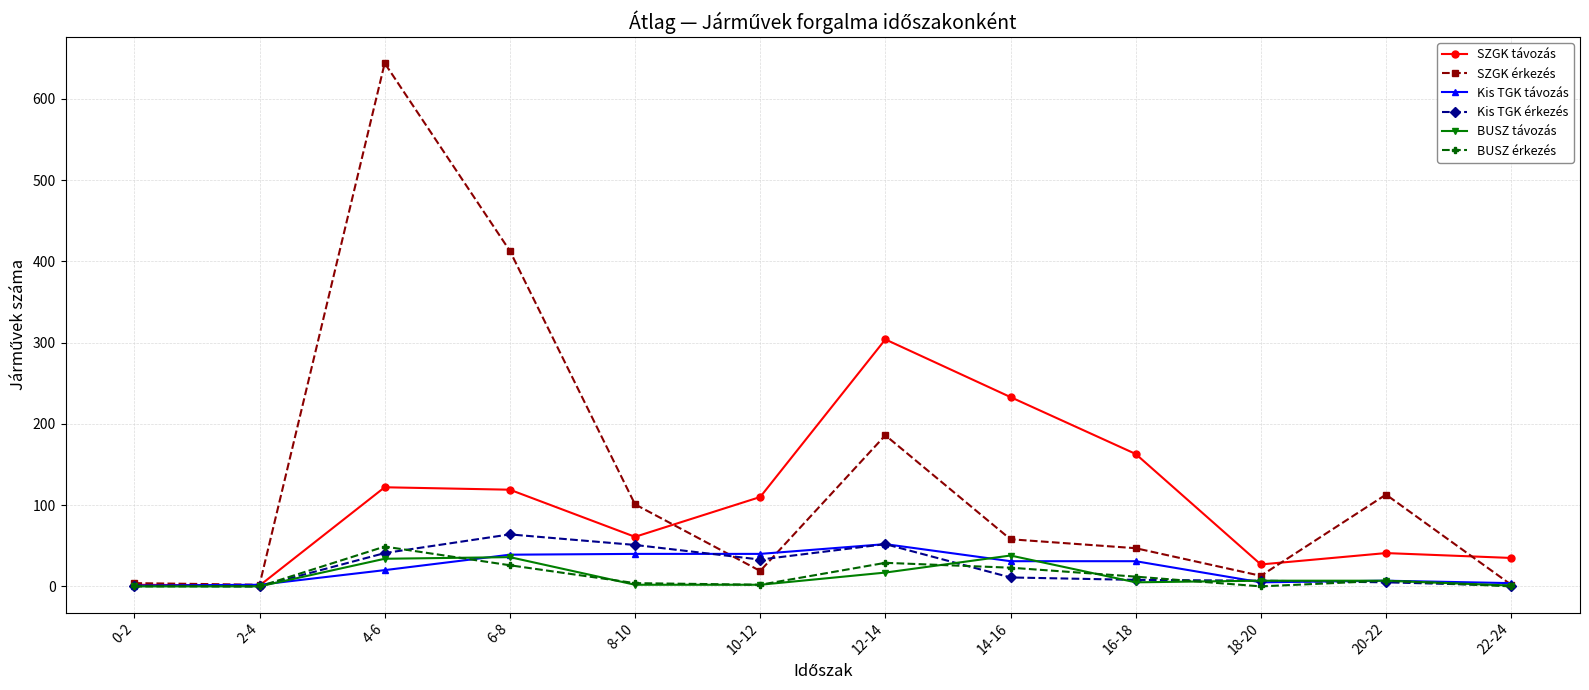

At how many categories does at least one series exceed 393?

2